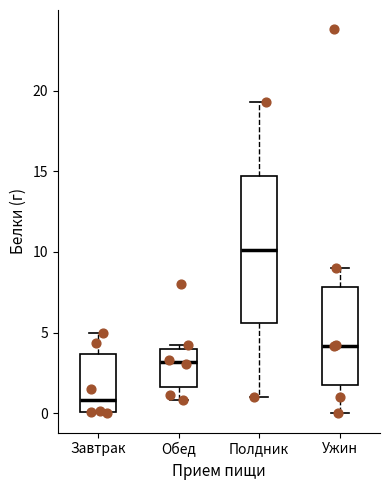

Where is the lower edge of the box for Обед on the y-axis? The values are not printed on the chart, so give them approximately, as read against the axis.

1.5